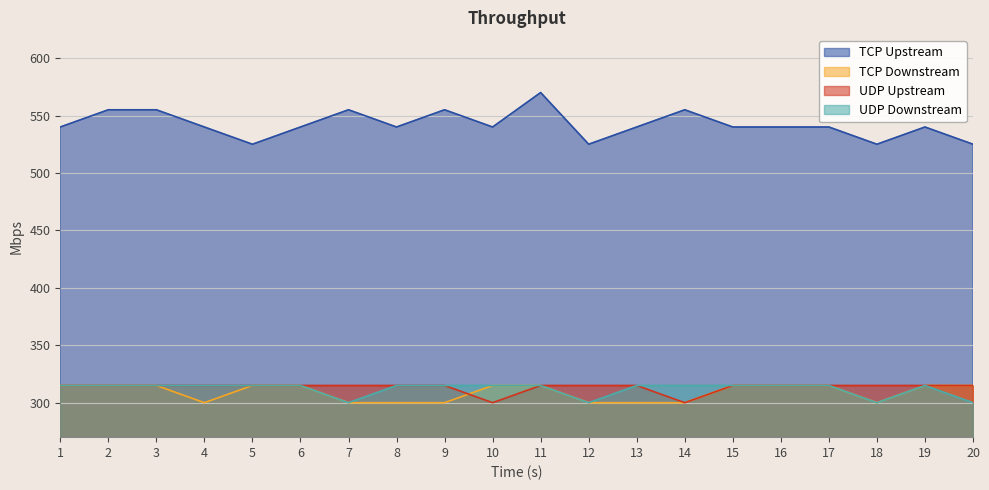

How many lines are shown in the chart?

4